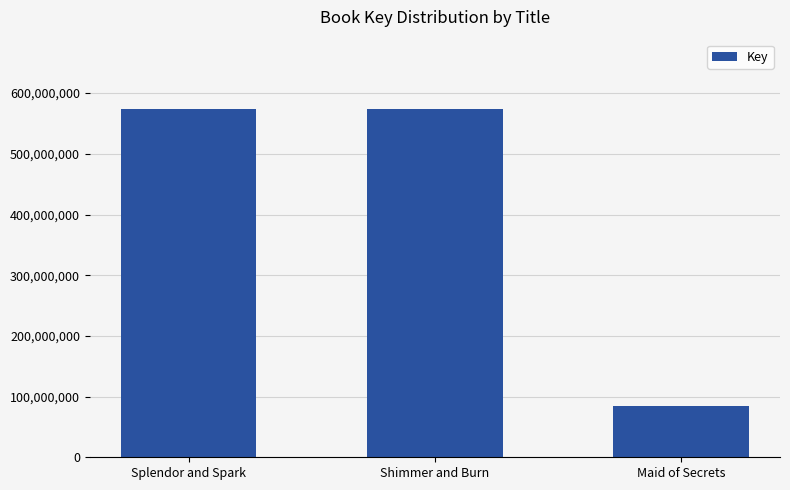

Does the chart contain stacked bars?

No